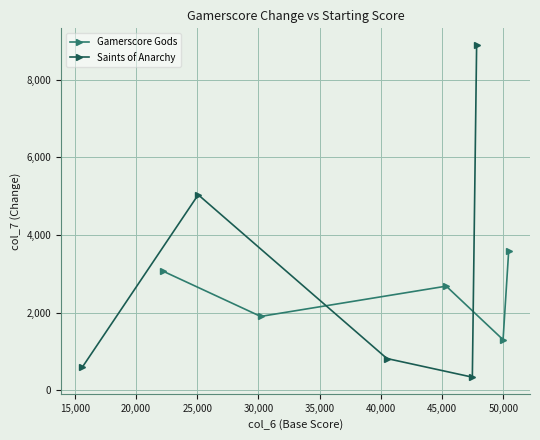

What is the maximum value shown in the chart?

8895